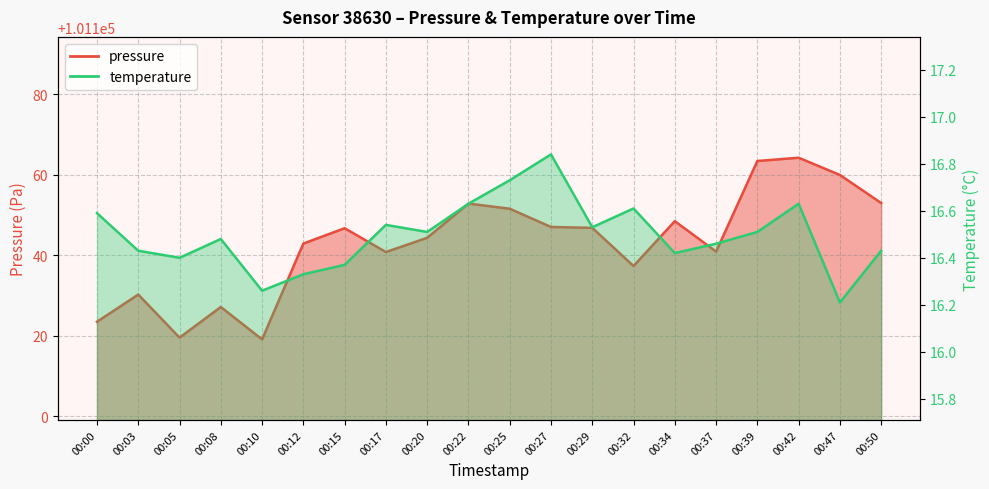

Count the number of data series in this chart.

2